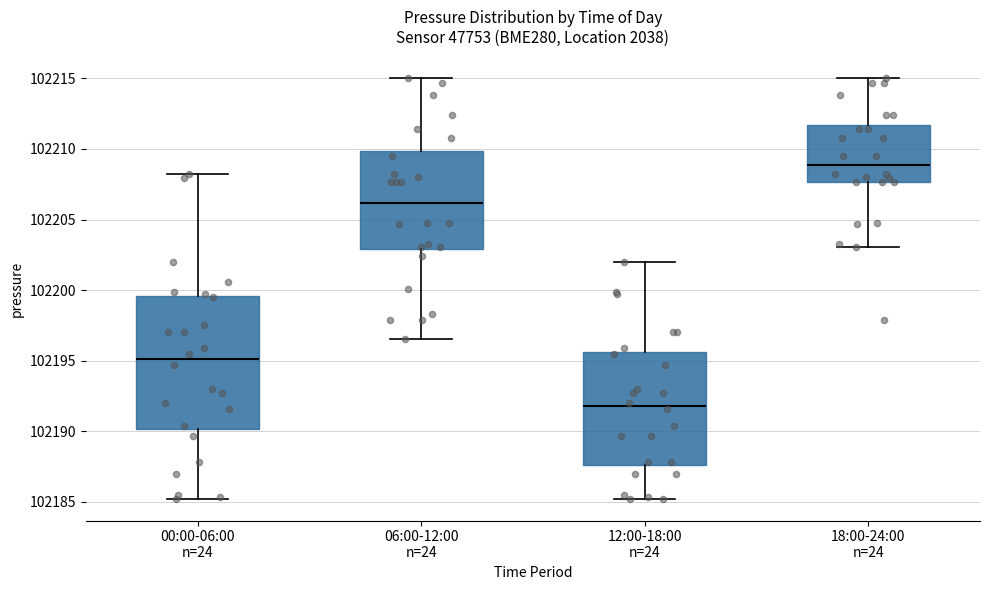

Reading left to right, read every box against the y-axis: the position of its median line, the range the box covers, and the ends of its whiskers. The values are not printed on the chart, so give them approximately, as read against the axis.

00:00-06:00 n=24: median 102195.0, box 102190.0 to 102199.5, whiskers 102185.0 to 102208.5
06:00-12:00 n=24: median 102206.0, box 102203.0 to 102210.0, whiskers 102196.5 to 102215.0
12:00-18:00 n=24: median 102192.0, box 102187.5 to 102195.5, whiskers 102185.0 to 102202.0
18:00-24:00 n=24: median 102209.0, box 102207.5 to 102211.5, whiskers 102203.0 to 102215.0